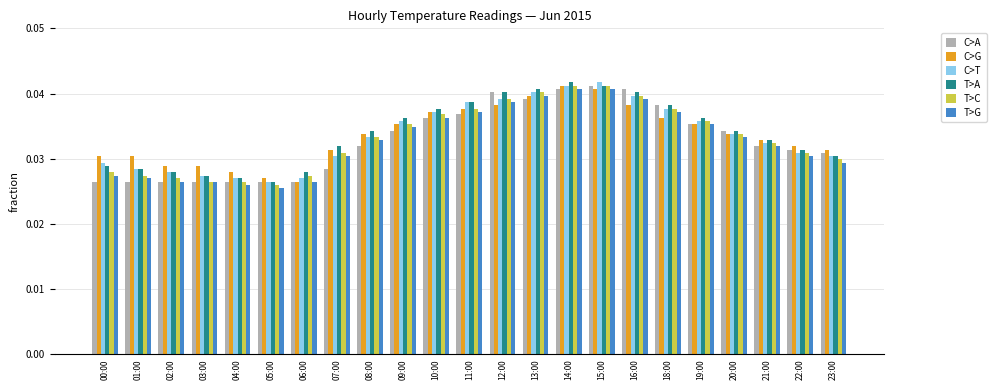

Is it true that C>T equals 0.1 at 09:00?

False